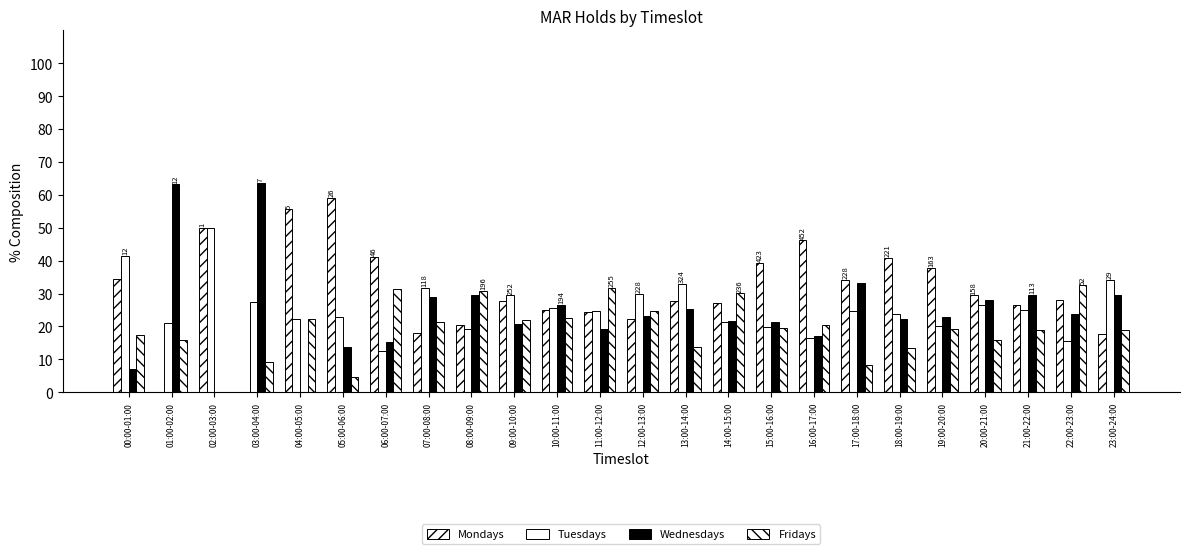

Reading right to left, list all the values displayed in this chart.

Mondays: 23:00-24:00=17.6	22:00-23:00=28.1	21:00-22:00=26.6	20:00-21:00=29.4	19:00-20:00=37.7	18:00-19:00=40.8	17:00-18:00=34.1	16:00-17:00=46.2	15:00-16:00=39.2	14:00-15:00=27.0	13:00-14:00=27.8	12:00-13:00=22.2	11:00-12:00=24.3	10:00-11:00=25.1	09:00-10:00=27.8	08:00-09:00=20.4	07:00-08:00=18.0	06:00-07:00=41.1	05:00-06:00=59.1	04:00-05:00=55.6	03:00-04:00=0.0	02:00-03:00=50.0	01:00-02:00=0.0	00:00-01:00=34.5
Tuesdays: 23:00-24:00=34.1	22:00-23:00=15.6	21:00-22:00=25.1	20:00-21:00=26.4	19:00-20:00=20.1	18:00-19:00=23.8	17:00-18:00=24.6	16:00-17:00=16.3	15:00-16:00=19.9	14:00-15:00=21.3	13:00-14:00=33.0	12:00-13:00=30.0	11:00-12:00=24.8	10:00-11:00=25.7	09:00-10:00=29.5	08:00-09:00=19.3	07:00-08:00=31.6	06:00-07:00=12.5	05:00-06:00=22.7	04:00-05:00=22.2	03:00-04:00=27.3	02:00-03:00=50.0	01:00-02:00=21.1	00:00-01:00=41.4
Wednesdays: 23:00-24:00=29.4	22:00-23:00=23.8	21:00-22:00=29.5	20:00-21:00=28.1	19:00-20:00=22.9	18:00-19:00=22.1	17:00-18:00=33.1	16:00-17:00=17.0	15:00-16:00=21.3	14:00-15:00=21.7	13:00-14:00=25.4	12:00-13:00=23.3	11:00-12:00=19.2	10:00-11:00=26.6	09:00-10:00=20.8	08:00-09:00=29.4	07:00-08:00=29.0	06:00-07:00=15.2	05:00-06:00=13.6	04:00-05:00=0.0	03:00-04:00=63.6	02:00-03:00=0.0	01:00-02:00=63.2	00:00-01:00=6.9
Fridays: 23:00-24:00=18.8	22:00-23:00=32.5	21:00-22:00=18.8	20:00-21:00=16.0	19:00-20:00=19.2	18:00-19:00=13.3	17:00-18:00=8.2	16:00-17:00=20.5	15:00-16:00=19.5	14:00-15:00=30.1	13:00-14:00=13.8	12:00-13:00=24.6	11:00-12:00=31.8	10:00-11:00=22.5	09:00-10:00=21.9	08:00-09:00=30.8	07:00-08:00=21.4	06:00-07:00=31.2	05:00-06:00=4.5	04:00-05:00=22.2	03:00-04:00=9.1	02:00-03:00=0.0	01:00-02:00=15.8	00:00-01:00=17.2